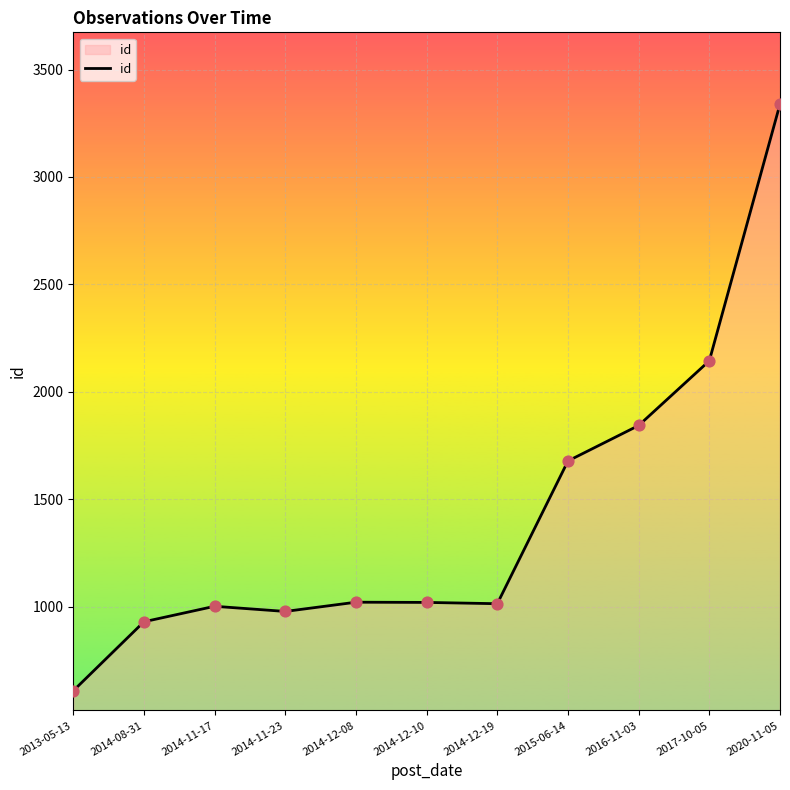

What is the change in value from 2013-05-13 to 2014-08-31?

+321